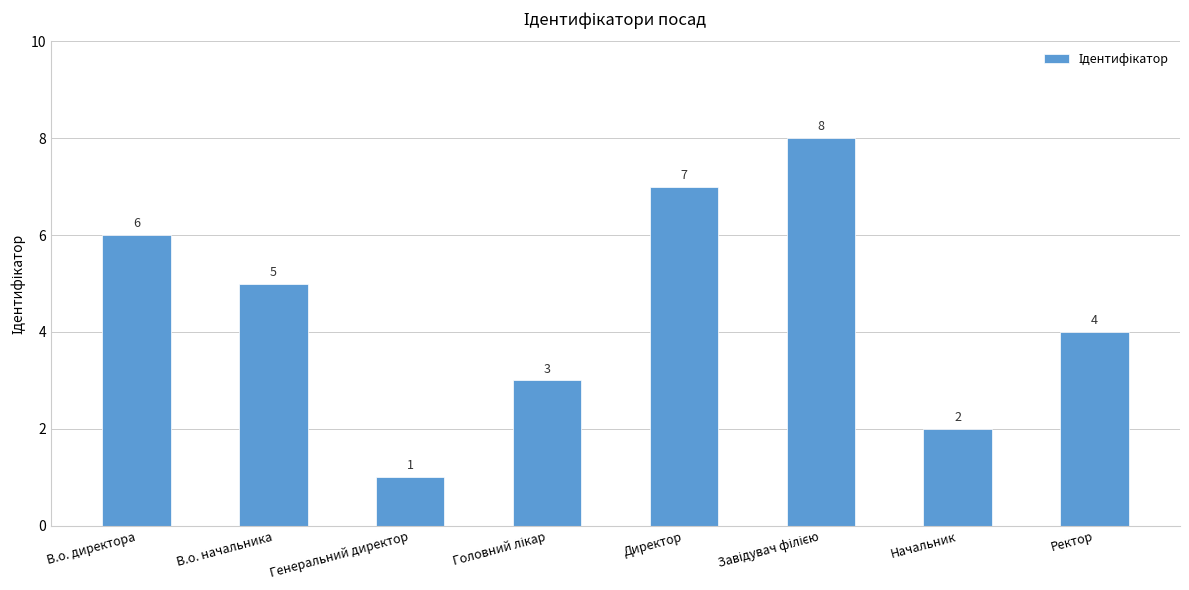

What is the smallest value displayed?

1